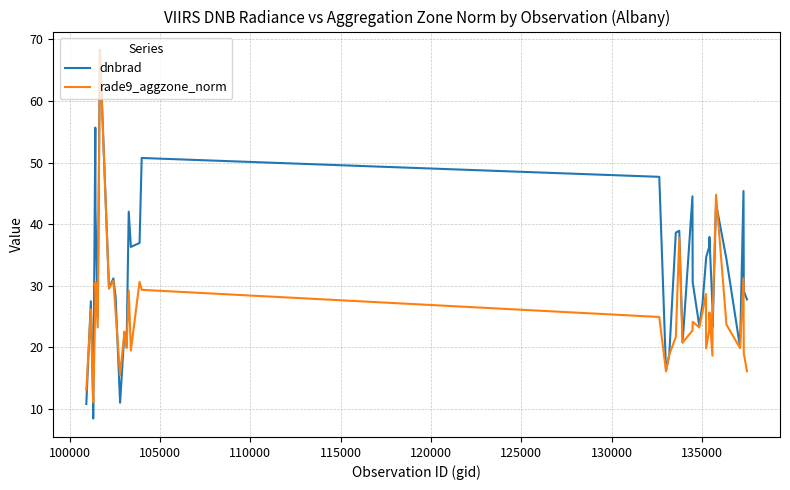

How many lines are shown in the chart?

2